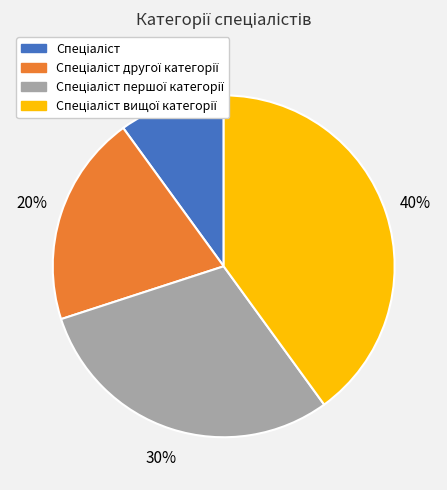

To the nearest percent, what is the average slice percentage?

25%